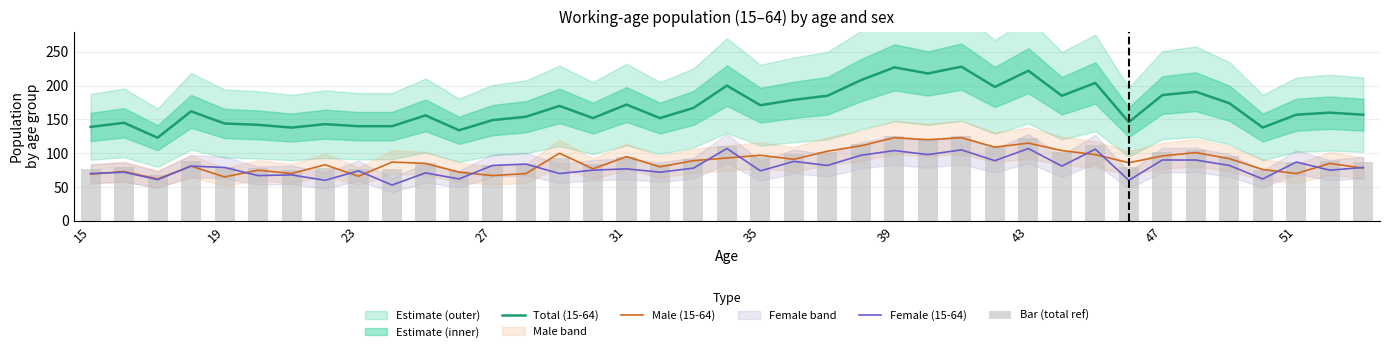

True or false: Male (15-64) and Total (15-64) cross at least once.

False